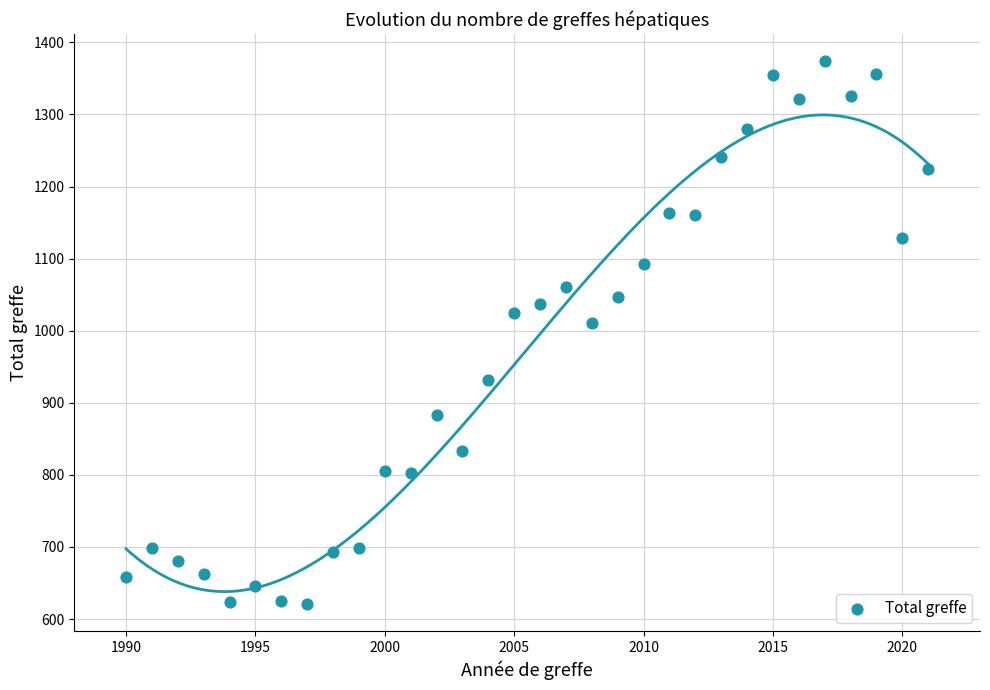

What Y value in the scatter plot is closest to 997?

1011